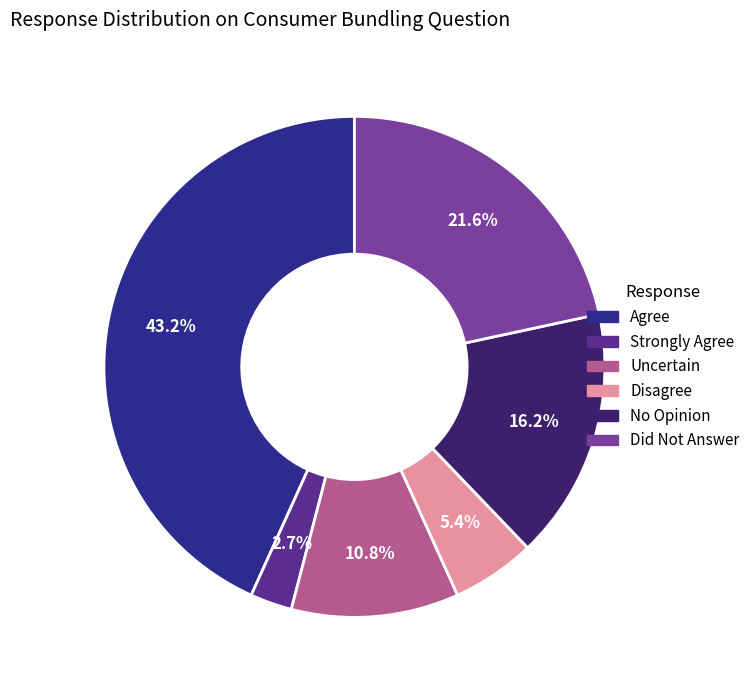

Does Strongly Agree account for over 50% of the chart?

No